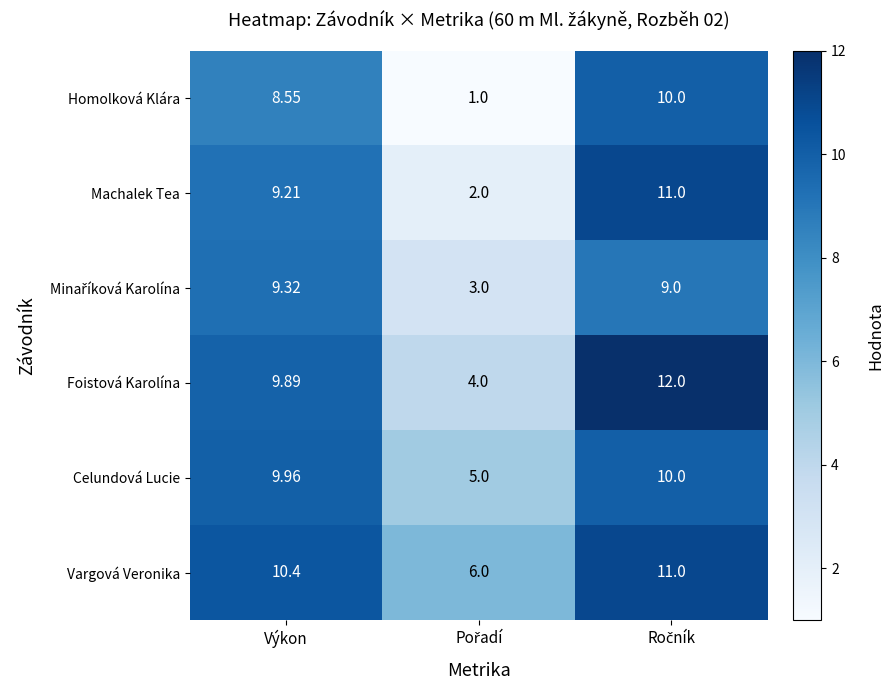

Which series has the largest total across all categories?

Vargová Veronika